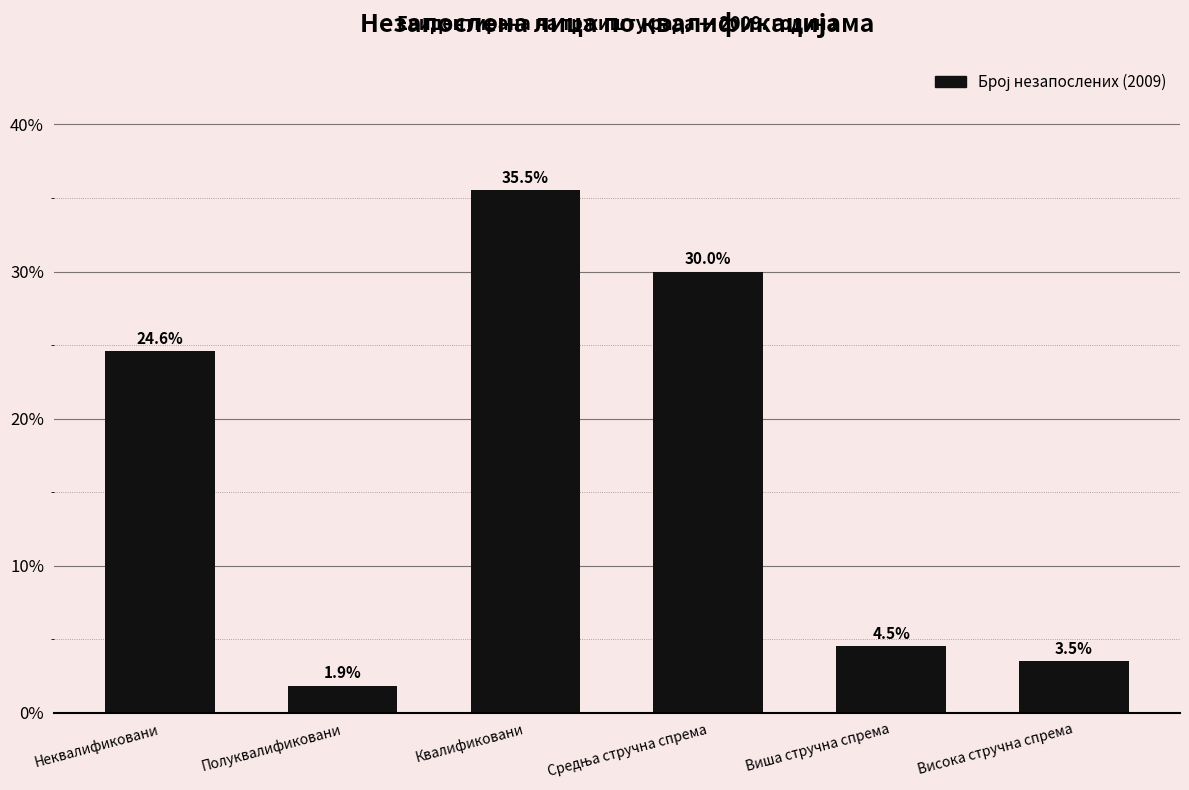

What is the change in value from Квалификовани to Виша стручна спрема?

-31.0